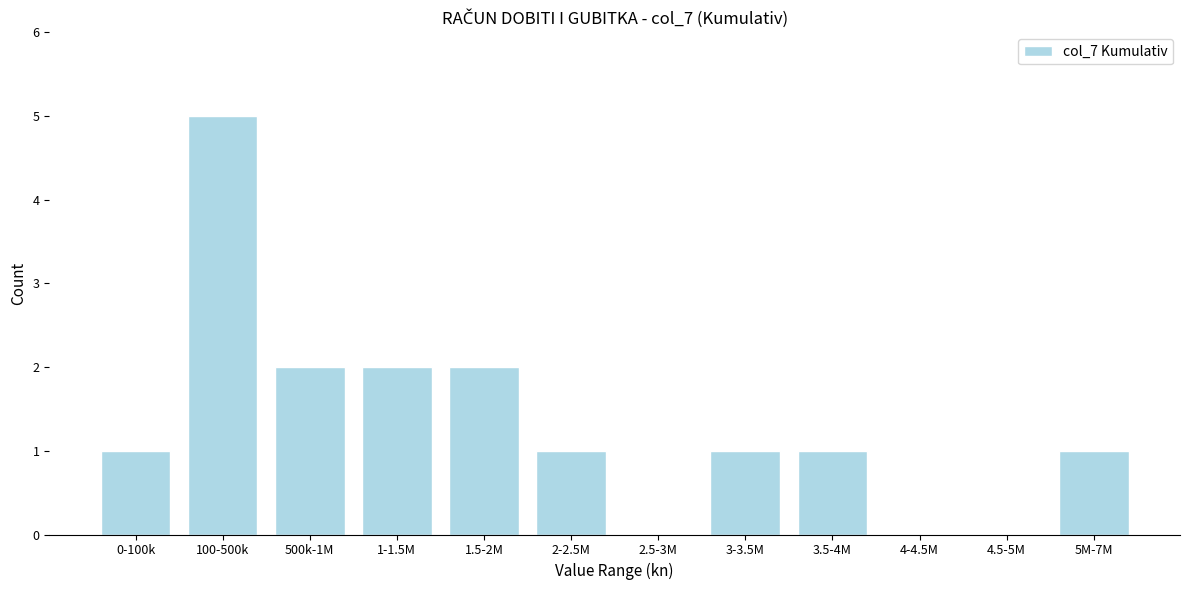

Reading left to right, extract all data points from this chart.

0-100k=1	100-500k=5	500k-1M=2	1-1.5M=2	1.5-2M=2	2-2.5M=1	2.5-3M=0	3-3.5M=1	3.5-4M=1	4-4.5M=0	4.5-5M=0	5M-7M=1